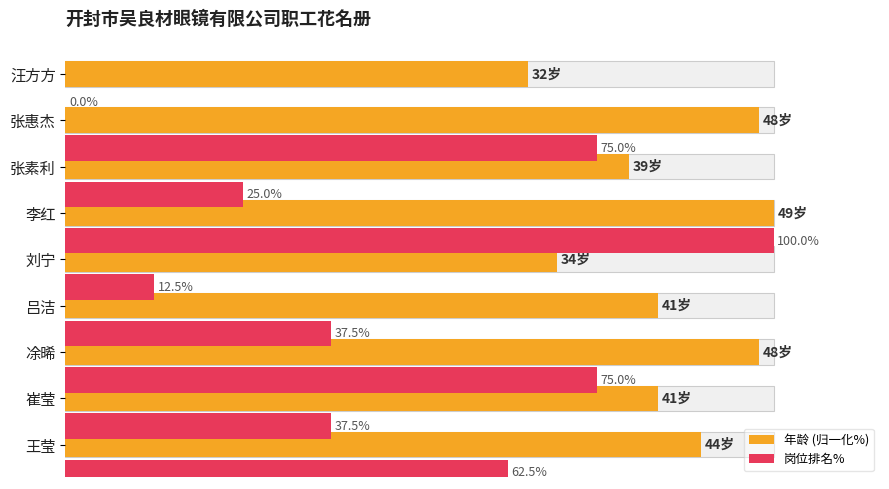

Count the number of categories in the chart.

9